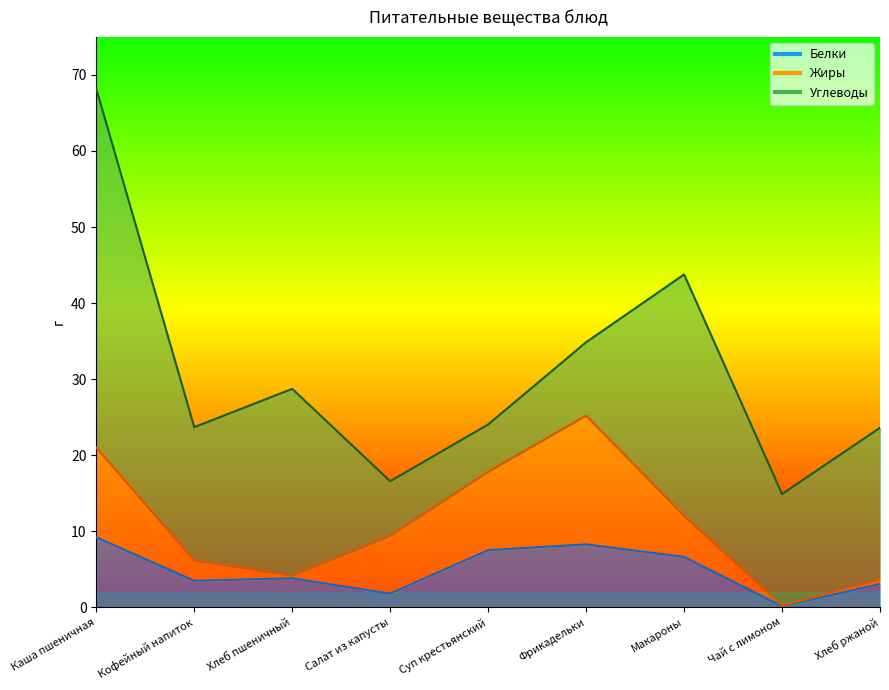

What are all the series names shown in the legend?

Белки, Жиры, Углеводы